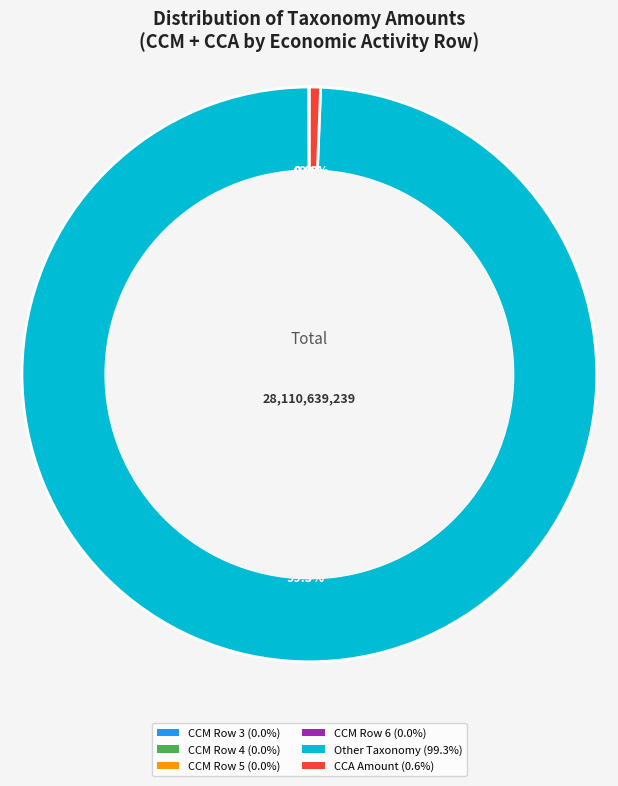

Is there any slice that represents more than half of the pie?

Yes